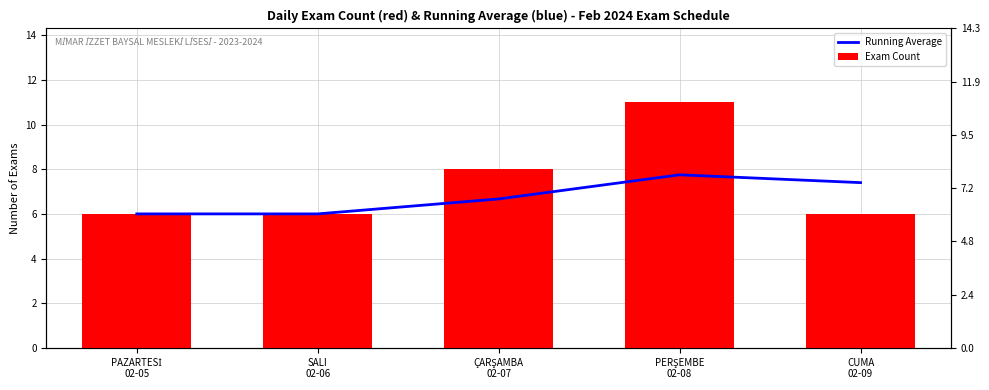

What is the average value of the Exam Count series?

7.4